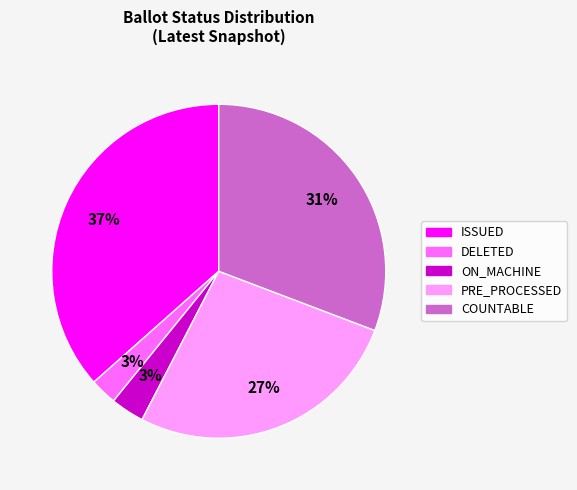

To the nearest percent, what is the average slice percentage?

20%